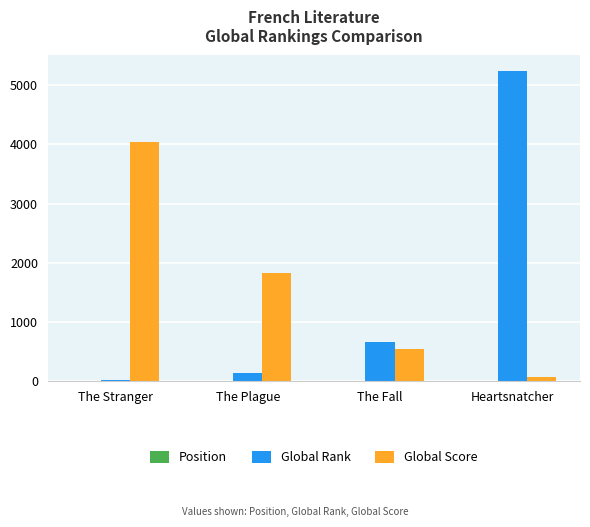

True or false: Global Score has a value of 1100 at The Plague.

False